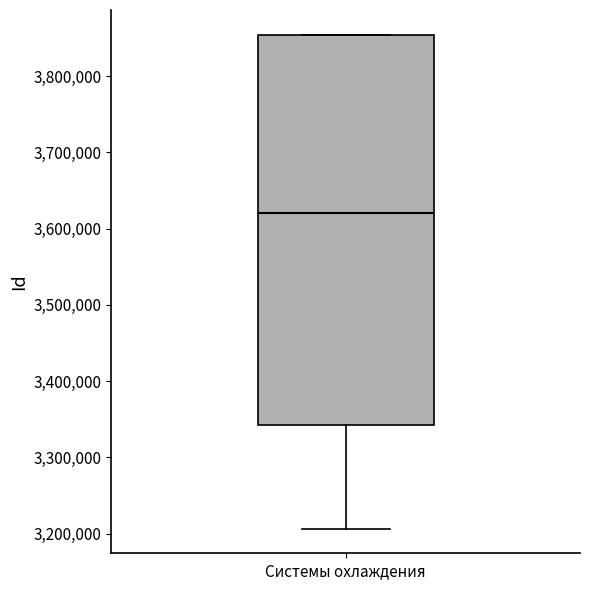

Where is the upper edge of the box for Системы охлаждения on the y-axis? The values are not printed on the chart, so give them approximately, as read against the axis.

3850000